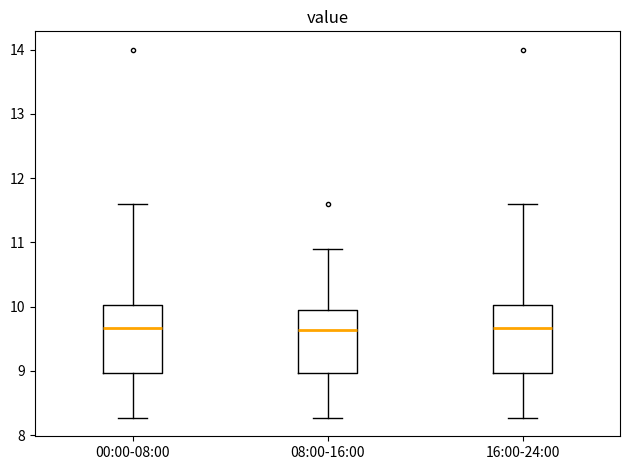

Where does the lower whisker of the box for 16:00-24:00 end on the y-axis? The values are not printed on the chart, so give them approximately, as read against the axis.

8.3